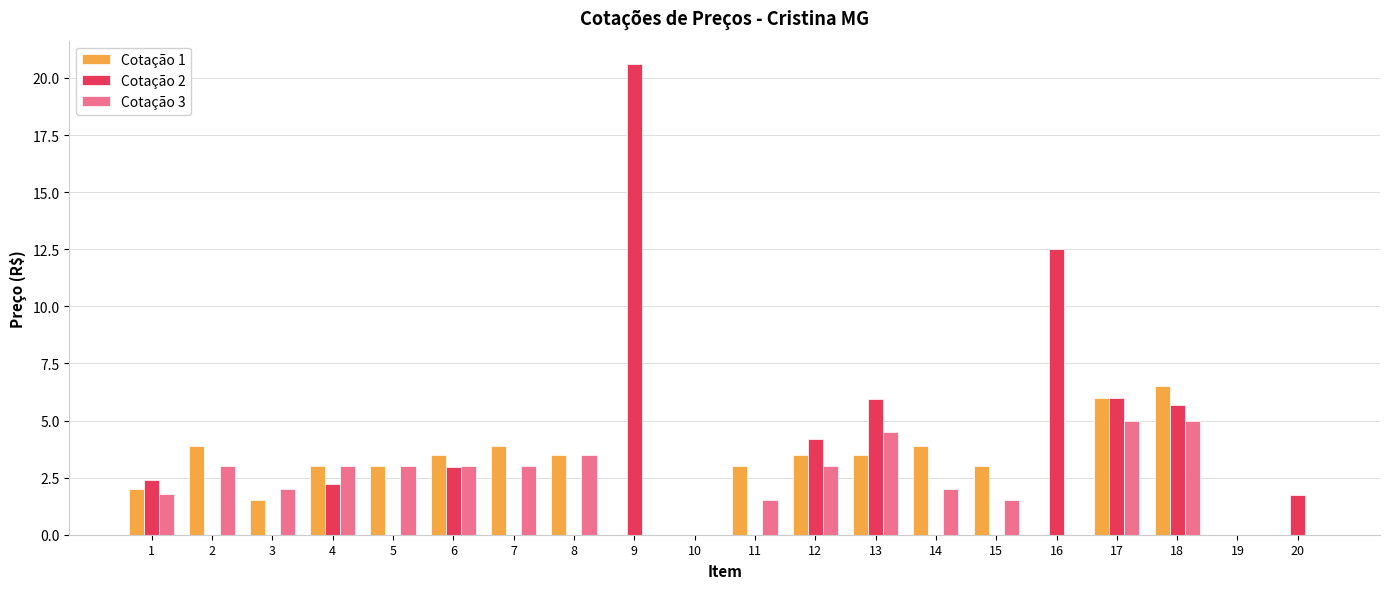

Which category has the highest value across all series?

9